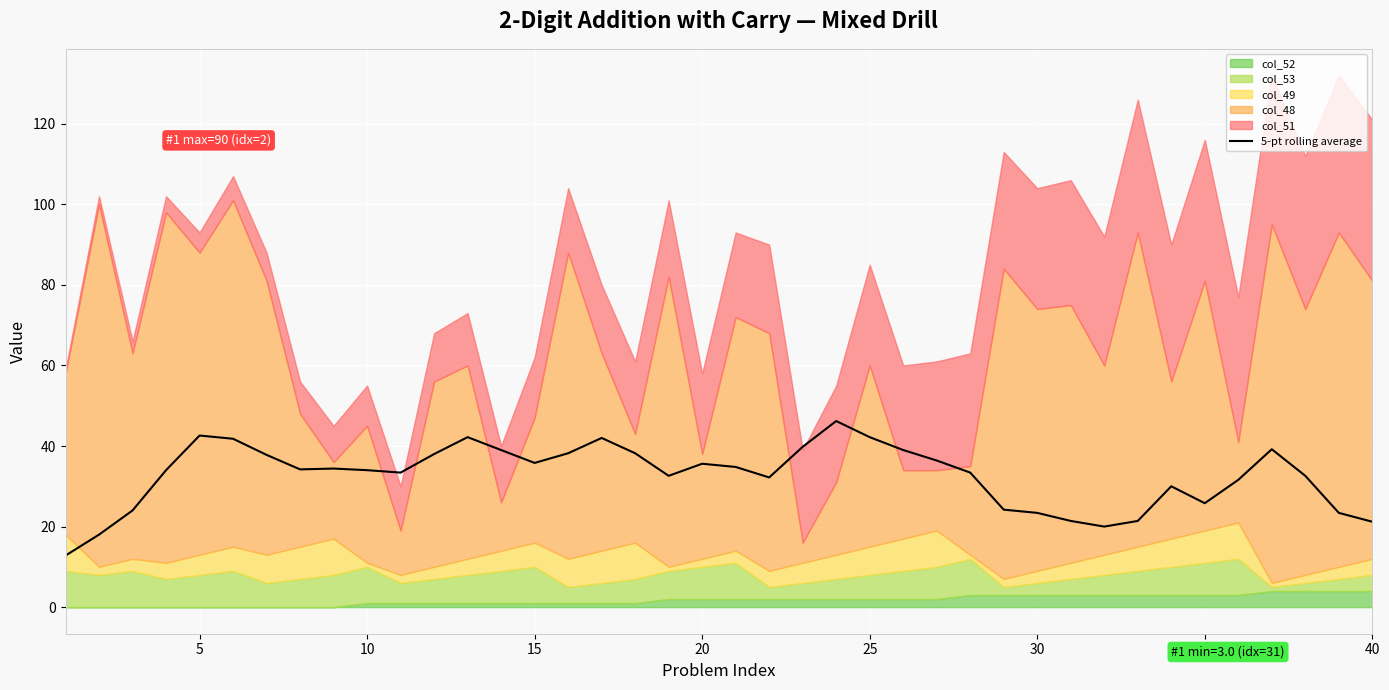

How many lines are shown in the chart?

1